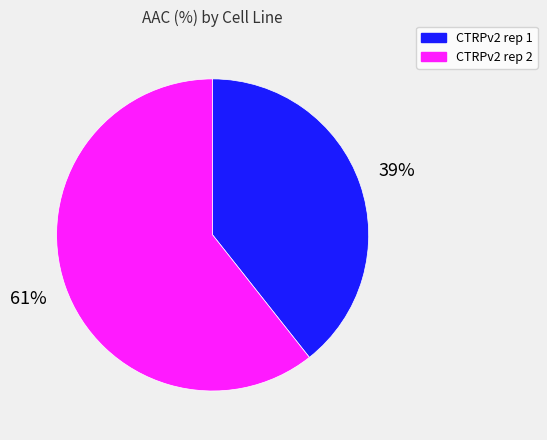

The CTRPv2 rep 2 slice represents 53% of the pie. True or false?

False